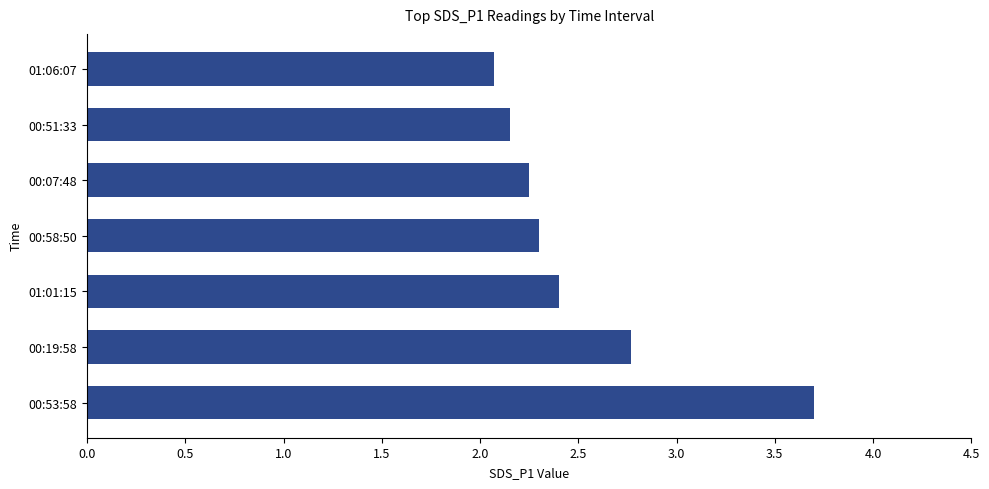

How many distinct data groups are displayed?

1